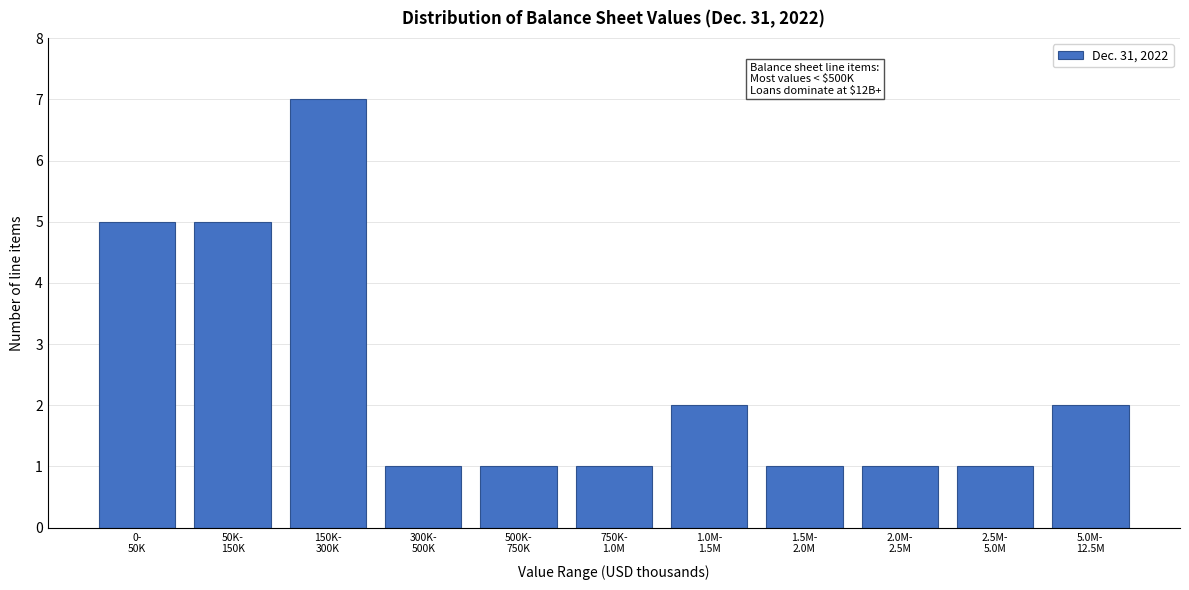

Reading left to right, extract all data points from this chart.

5	5	7	1	1	1	2	1	1	1	2